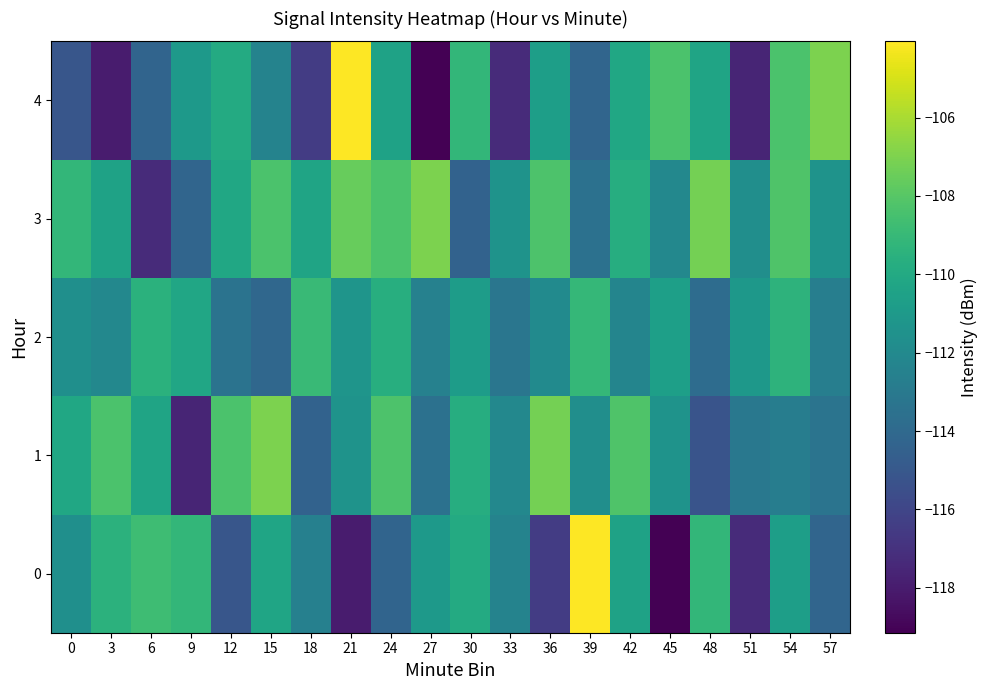

Reading left to right, transcribe all the data shown in this chart.

0: 0=-111.6	3=-109.4	6=-108.8	9=-109.1	12=-115.1	15=-110.3	18=-112.6	21=-118.0	24=-114.3	27=-111.0	30=-109.9	33=-112.4	36=-116.5	39=-104.1	42=-110.5	45=-119.1	48=-109.1	51=-117.3	54=-110.7	57=-114.3
1: 0=-110.1	3=-108.3	6=-110.3	9=-117.6	12=-108.4	15=-107.0	18=-114.4	21=-111.4	24=-108.3	27=-113.5	30=-109.7	33=-112.1	36=-107.2	39=-111.7	42=-108.2	45=-111.4	48=-115.2	51=-113.1	54=-112.7	57=-113.3
2: 0=-111.6	3=-112.1	6=-109.5	9=-110.2	12=-113.4	15=-114.1	18=-108.9	21=-111.3	24=-109.7	27=-112.5	30=-110.8	33=-113.2	36=-111.9	39=-109.1	42=-112.3	45=-110.6	48=-113.8	51=-111.1	54=-109.4	57=-112.7
3: 0=-109.1	3=-110.5	6=-117.3	9=-114.3	12=-110.1	15=-108.3	18=-110.3	21=-107.6	24=-108.4	27=-107.0	30=-114.4	33=-111.4	36=-108.3	39=-113.5	42=-109.7	45=-112.1	48=-107.2	51=-111.7	54=-108.2	57=-111.4
4: 0=-115.1	3=-118.0	6=-114.3	9=-111.0	12=-109.9	15=-112.4	18=-116.5	21=-104.1	24=-110.5	27=-119.1	30=-109.1	33=-117.3	36=-110.7	39=-114.3	42=-110.1	45=-108.3	48=-110.3	51=-117.6	54=-108.4	57=-107.0